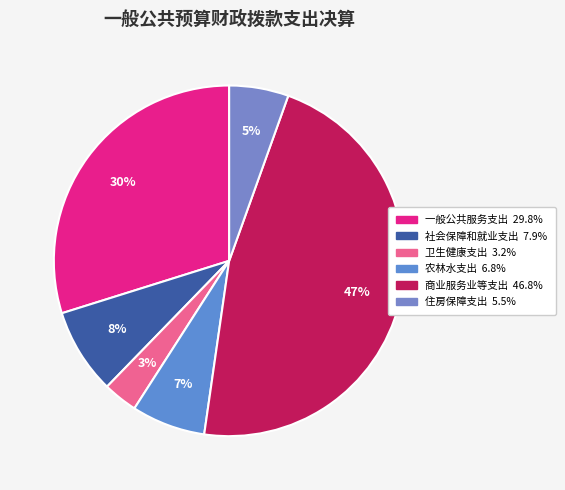

Do 卫生健康支出 and 住房保障支出 together represent more than half of the pie?

No